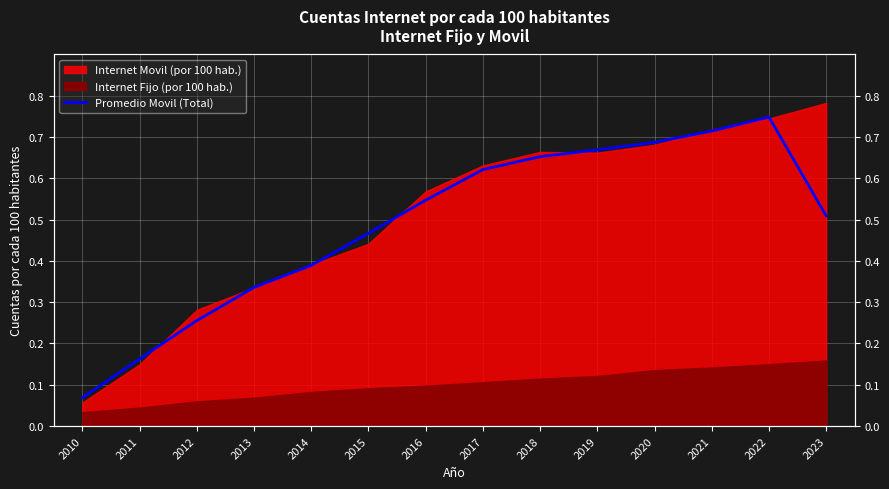

How many interior local peaks (higher than both neighbors) does the data have?

1